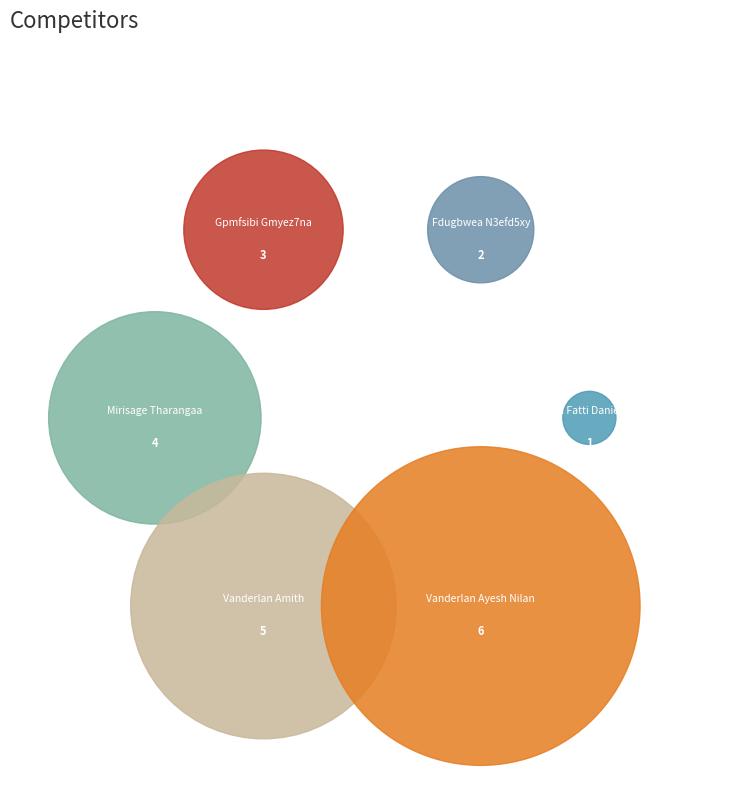

Which slice is the largest?

Vanderlan Ayesh Nilan